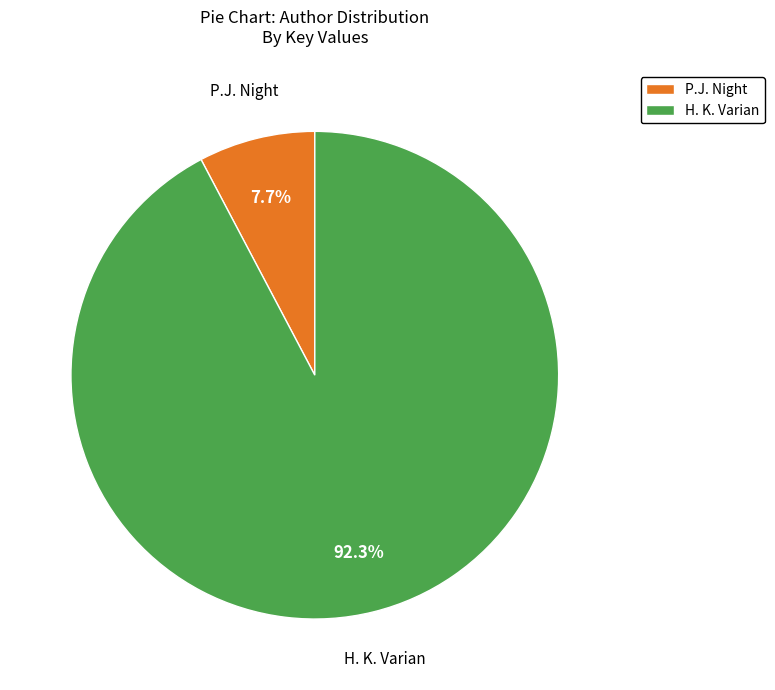

What percentage is NOT represented by H. K. Varian?

7.7%